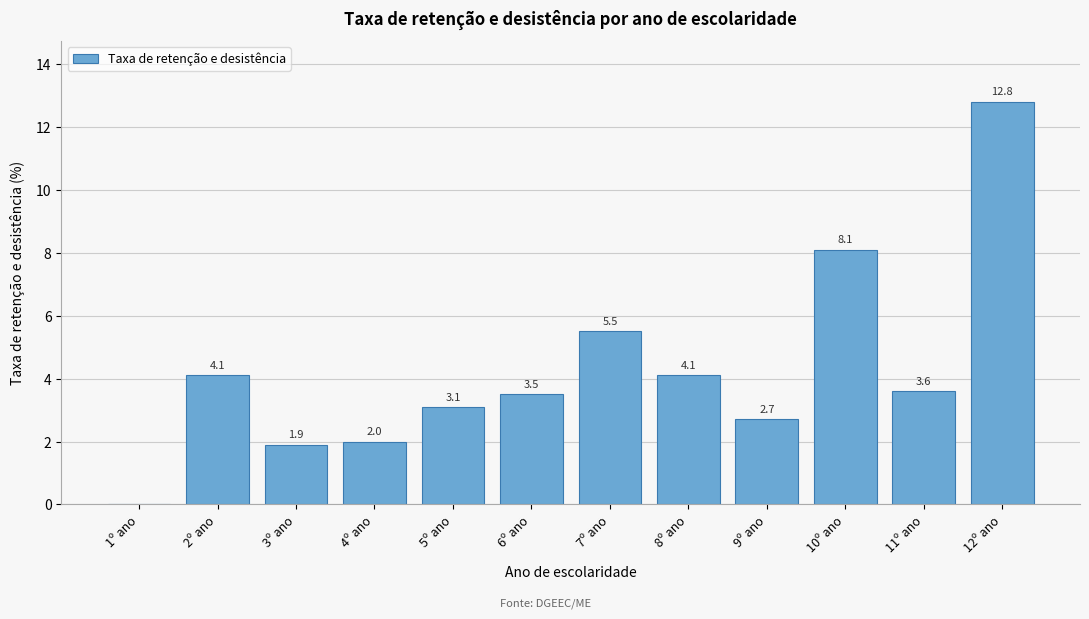

Reading left to right, extract all data points from this chart.

1º ano=0.0	2º ano=4.1	3º ano=1.9	4º ano=2.0	5º ano=3.1	6º ano=3.5	7º ano=5.5	8º ano=4.1	9º ano=2.7	10º ano=8.1	11º ano=3.6	12º ano=12.8